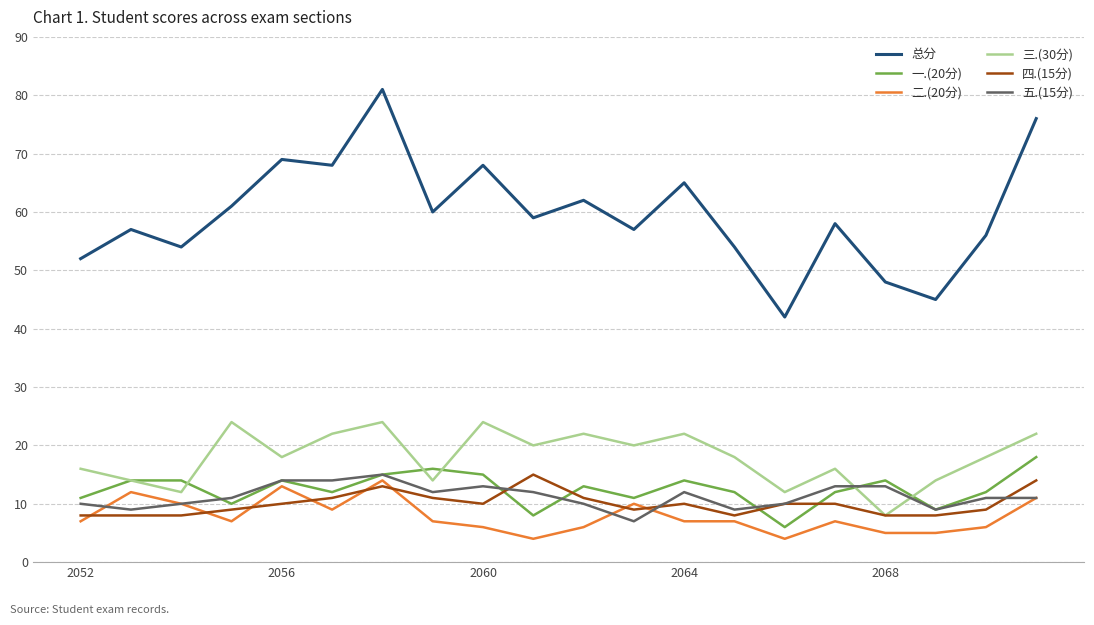

What are all the series names shown in the legend?

总分, 一.(20分), 二.(20分), 三.(30分), 四.(15分), 五.(15分)